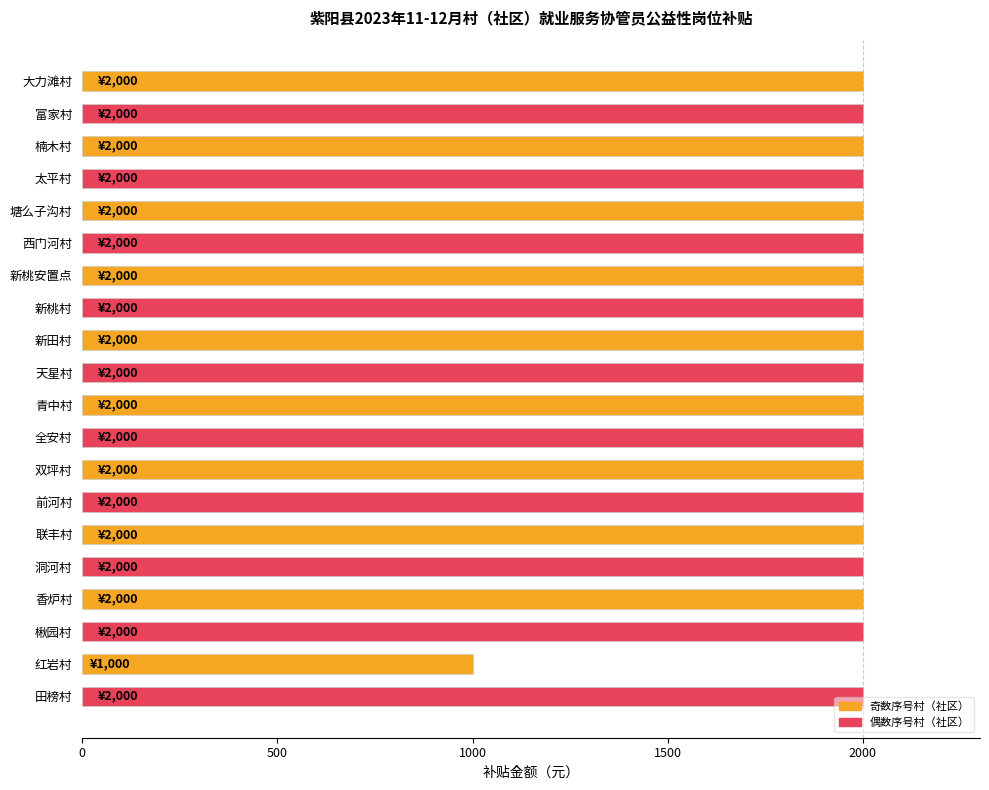

Reading top to bottom, list all the values displayed in this chart.

2000	2000	2000	2000	2000	2000	2000	2000	2000	2000	2000	2000	2000	2000	2000	2000	2000	2000	1000	2000